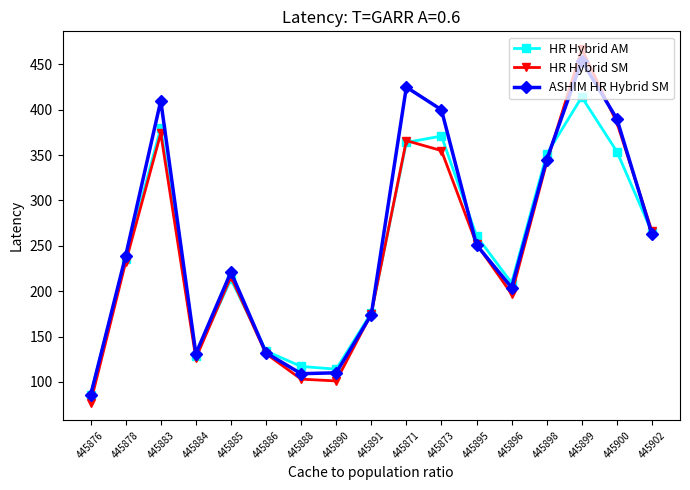

Does the chart display data point markers on the line(s)?

Yes